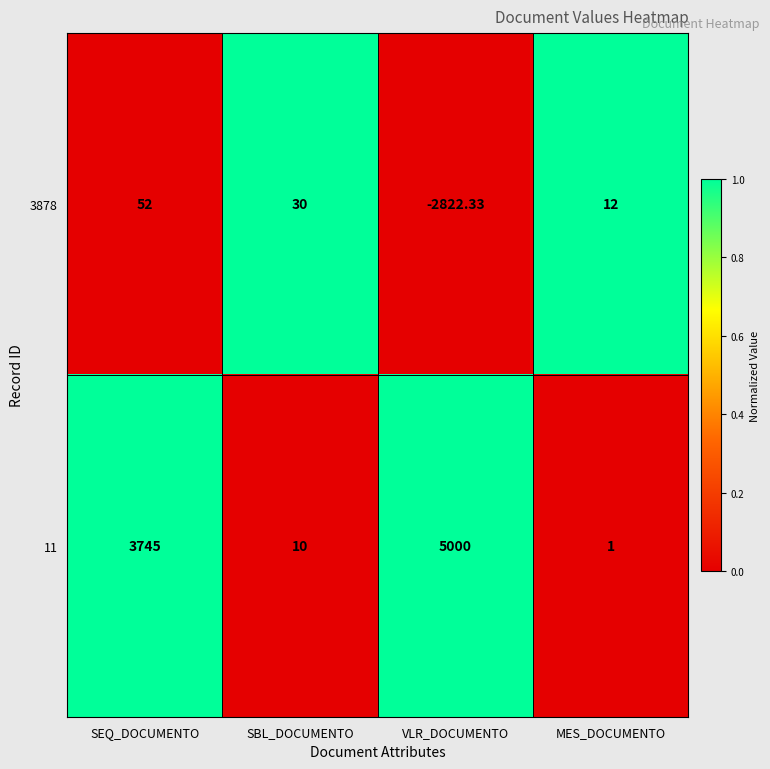

Where does the 3878 series first go above 30?

SEQ_DOCUMENTO